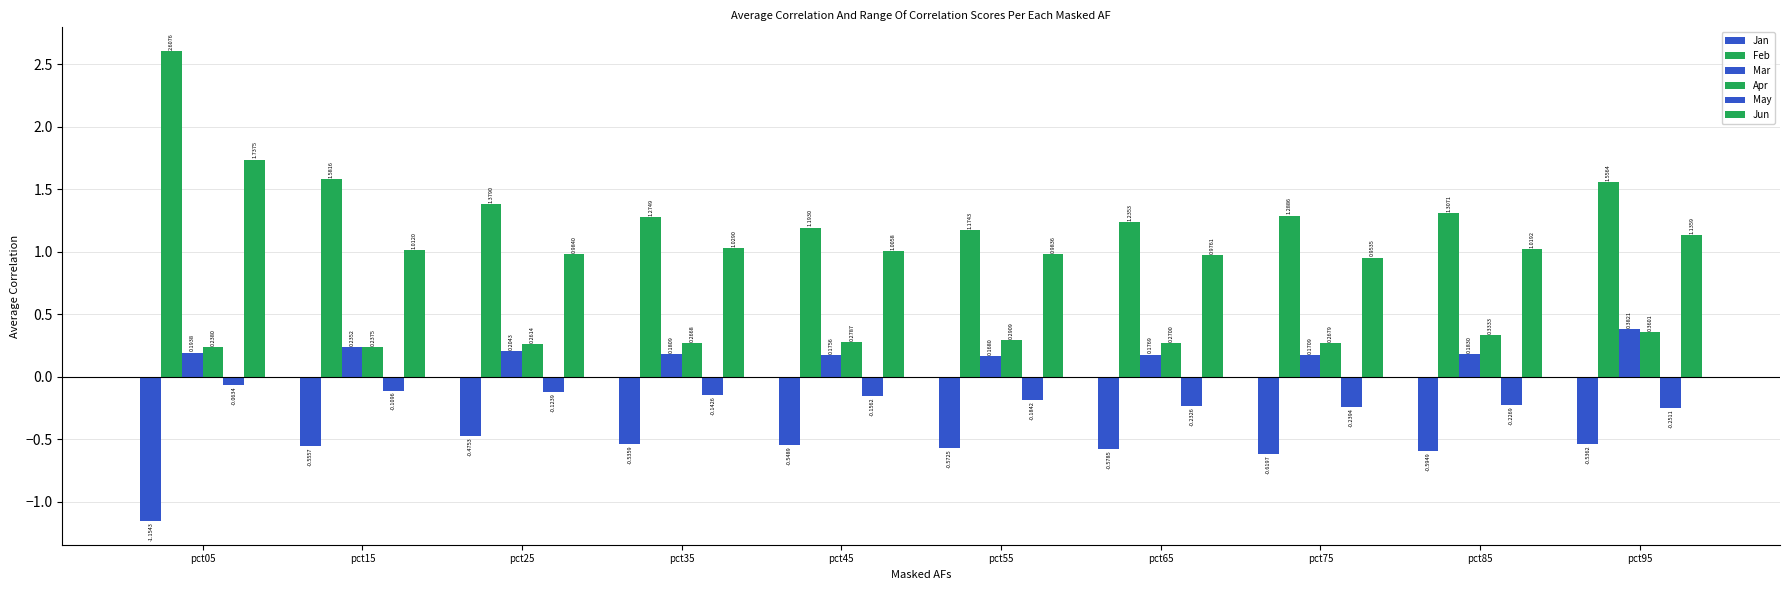

Between pct35 and pct45, which series saw the biggest shift?

Feb